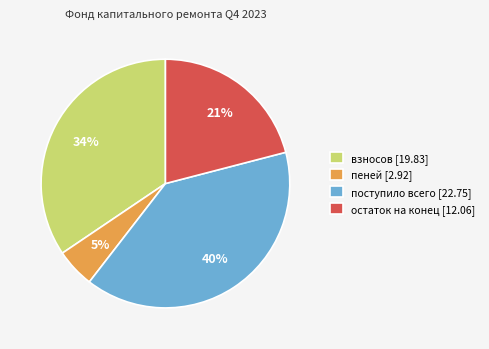

Is it true that взносов is 43% of the pie?

False